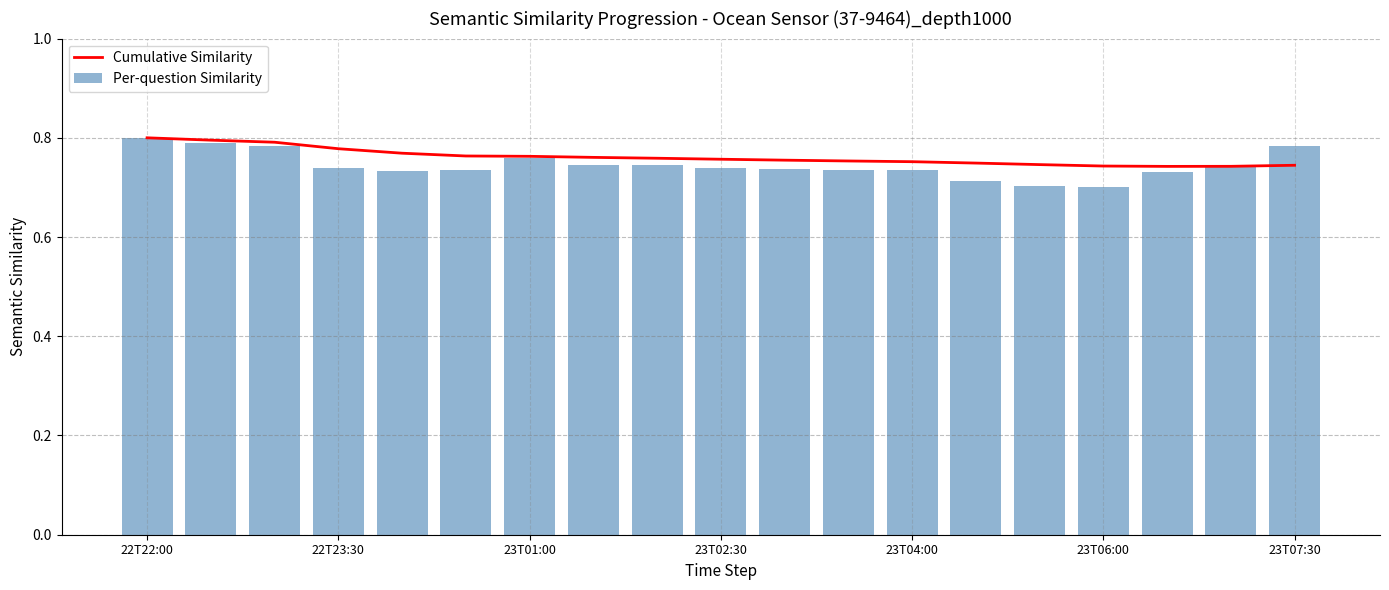

Are the bars horizontal?

No